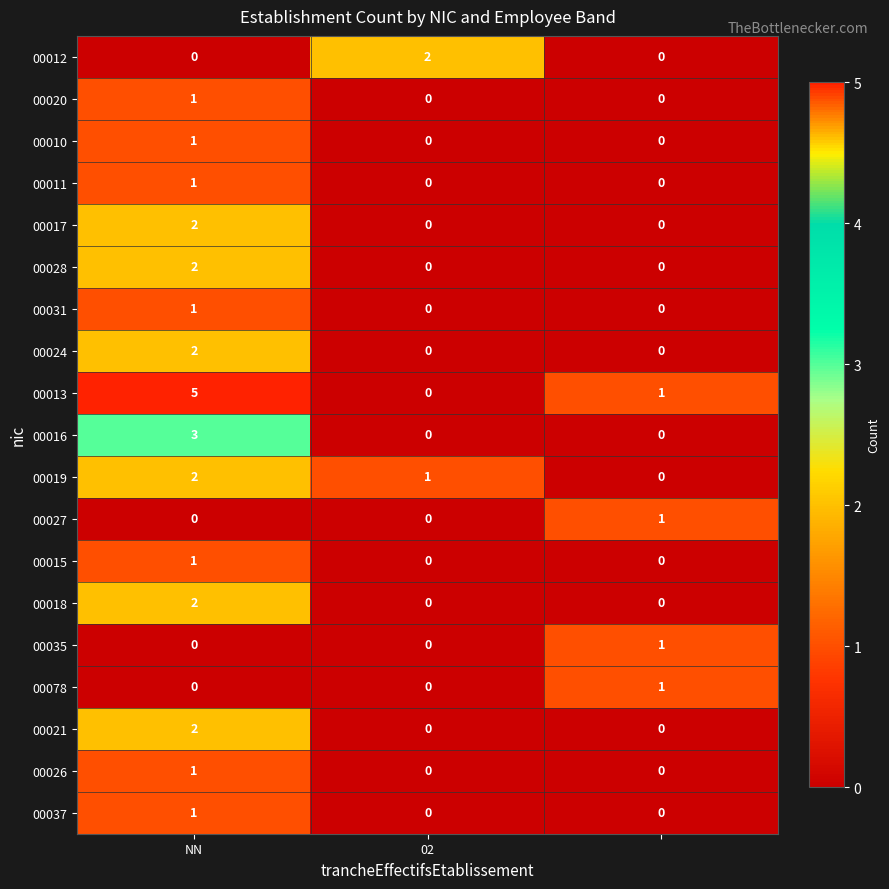

Count the 00035 values in the range 0 to 1.

3